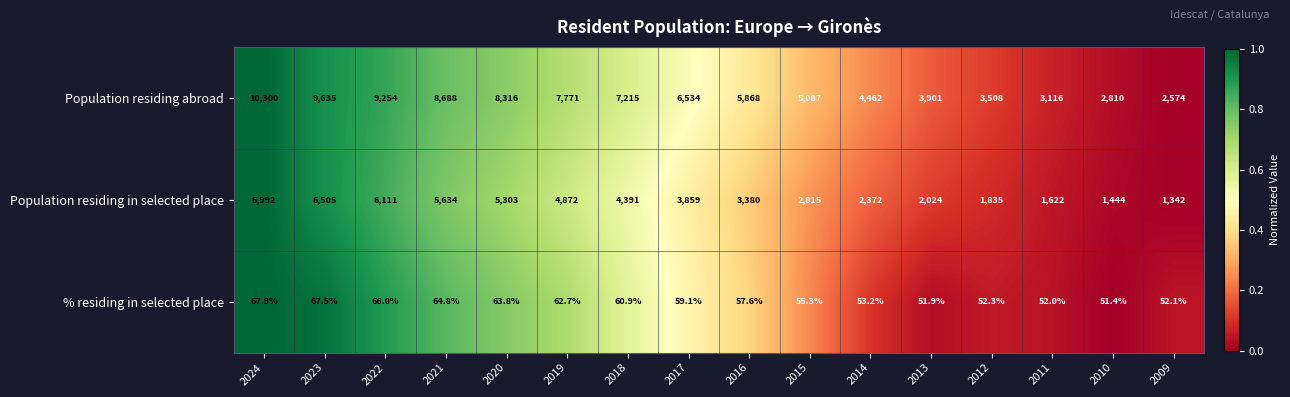

What is the maximum value shown in the chart?

10300.0